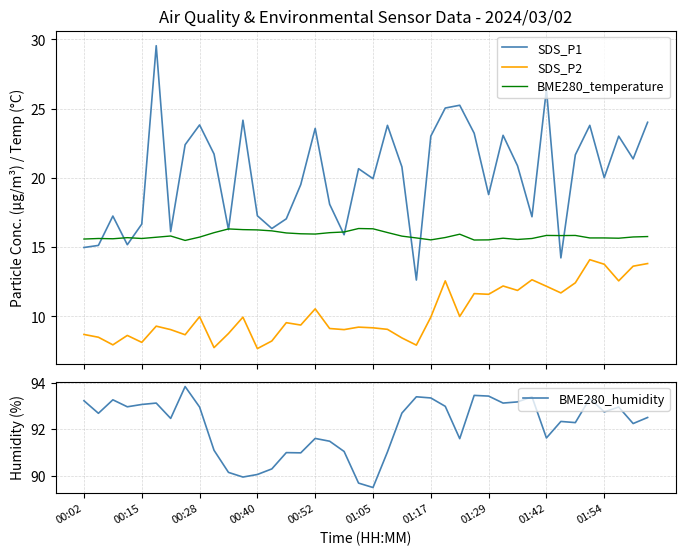

At which label does BME280_humidity reach its minimum?

01:05